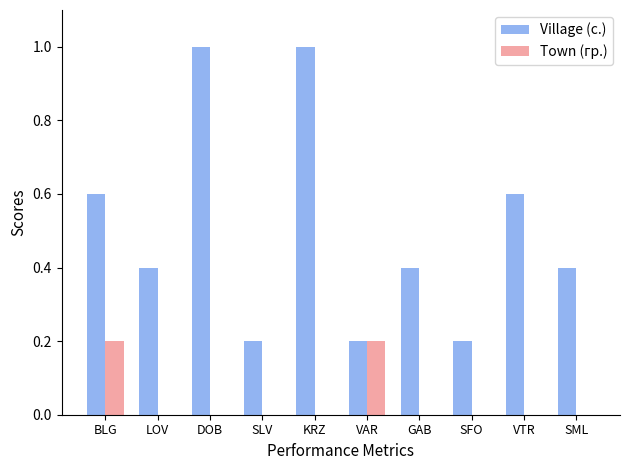

Reading right to left, extract all data points from this chart.

Village (с.): 0.4	0.6	0.2	0.4	0.2	1.0	0.2	1.0	0.4	0.6
Town (гр.): 0.0	0.0	0.0	0.0	0.2	0.0	0.0	0.0	0.0	0.2